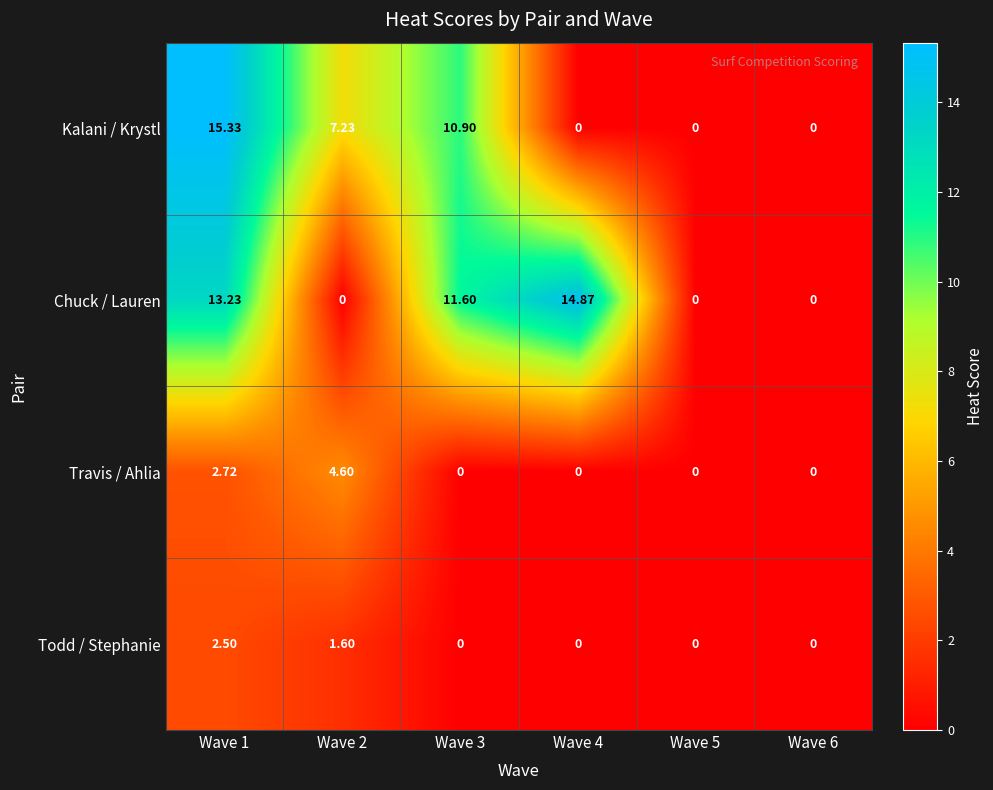

Which series has the largest total across all categories?

Chuck / Lauren